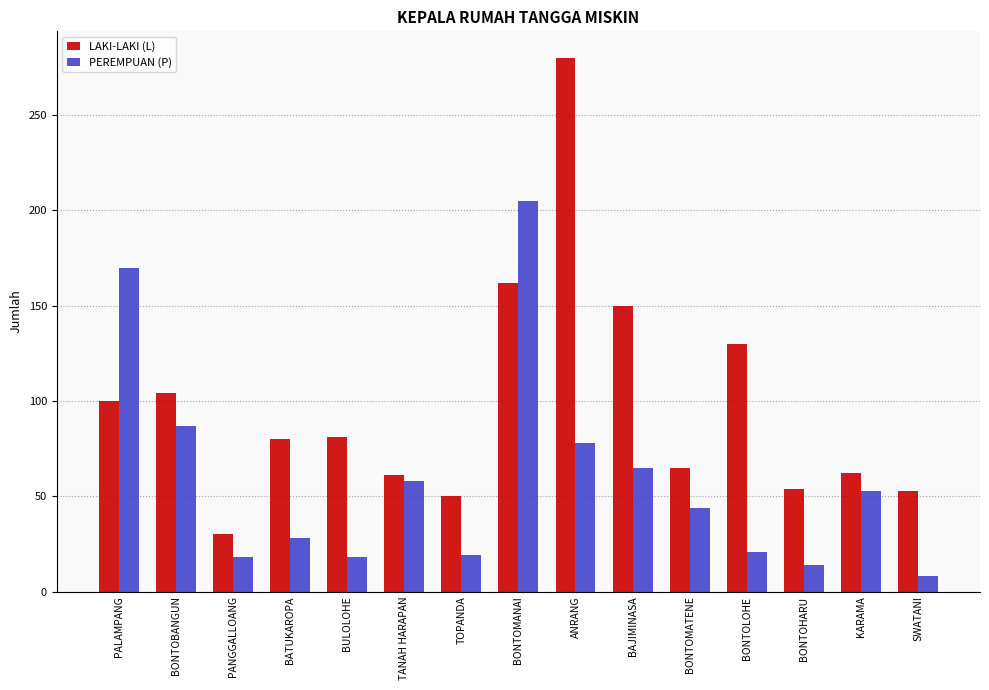

What is the average value of the PEREMPUAN (P) series?

59